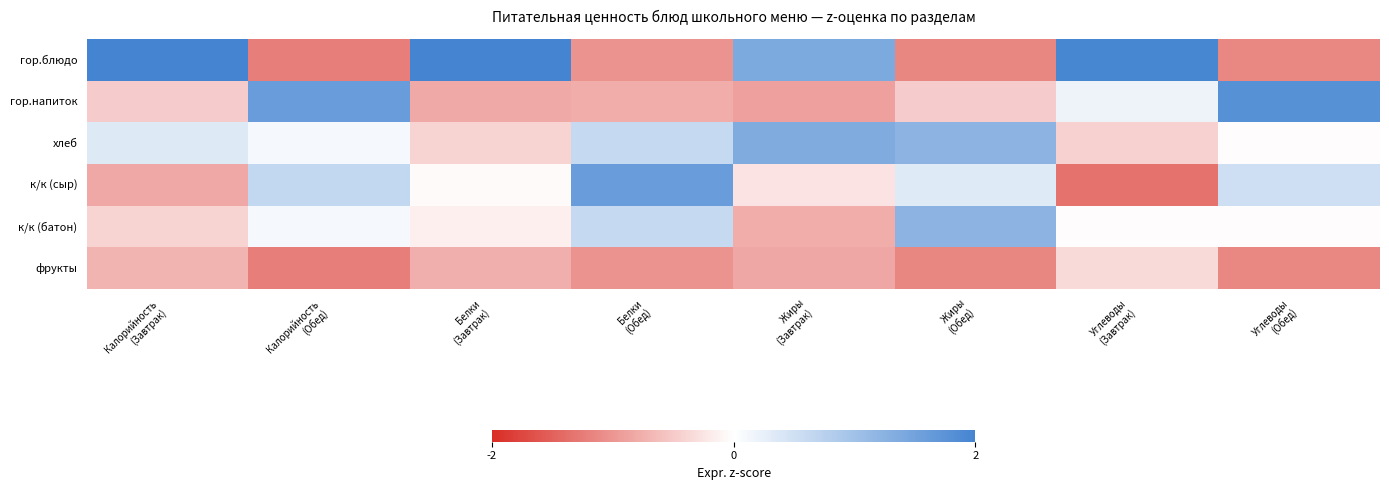

Reading right to left, list all the values displayed in this chart.

гор.блюдо: Углеводы
(Обед)=-1.1	Углеводы
(Завтрак)=2.0	Жиры
(Обед)=-1.2	Жиры
(Завтрак)=1.4	Белки
(Обед)=-1.0	Белки
(Завтрак)=2.1	Калорийность
(Обед)=-1.2	Калорийность
(Завтрак)=2.1
гор.напиток: Углеводы
(Обед)=1.8	Углеводы
(Завтрак)=0.2	Жиры
(Обед)=-0.5	Жиры
(Завтрак)=-0.9	Белки
(Обед)=-0.8	Белки
(Завтрак)=-0.8	Калорийность
(Обед)=1.6	Калорийность
(Завтрак)=-0.5
хлеб: Углеводы
(Обед)=-0.0	Углеводы
(Завтрак)=-0.4	Жиры
(Обед)=1.2	Жиры
(Завтрак)=1.4	Белки
(Обед)=0.6	Белки
(Завтрак)=-0.4	Калорийность
(Обед)=0.1	Калорийность
(Завтрак)=0.3
к/к (сыр): Углеводы
(Обед)=0.5	Углеводы
(Завтрак)=-1.3	Жиры
(Обед)=0.3	Жиры
(Завтрак)=-0.3	Белки
(Обед)=1.6	Белки
(Завтрак)=-0.0	Калорийность
(Обед)=0.7	Калорийность
(Завтрак)=-0.8
к/к (батон): Углеводы
(Обед)=-0.0	Углеводы
(Завтрак)=-0.0	Жиры
(Обед)=1.2	Жиры
(Завтрак)=-0.8	Белки
(Обед)=0.6	Белки
(Завтрак)=-0.1	Калорийность
(Обед)=0.1	Калорийность
(Завтрак)=-0.4
фрукты: Углеводы
(Обед)=-1.1	Углеводы
(Завтрак)=-0.4	Жиры
(Обед)=-1.2	Жиры
(Завтрак)=-0.8	Белки
(Обед)=-1.0	Белки
(Завтрак)=-0.8	Калорийность
(Обед)=-1.2	Калорийность
(Завтрак)=-0.7